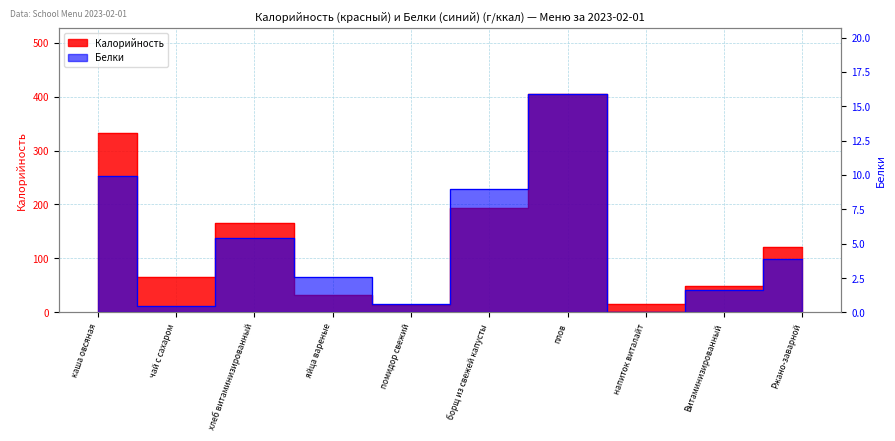

List the series in order of their overall mean, lowest first.

Белки, Калорийность